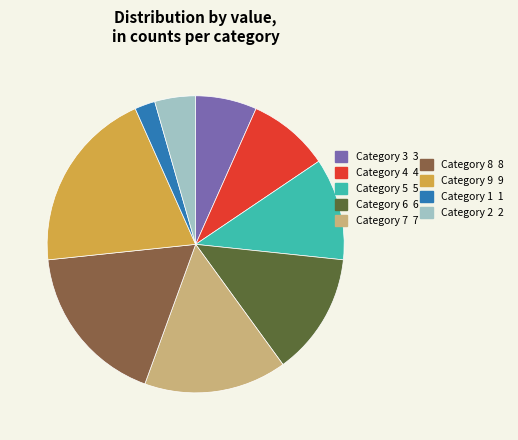

Does any single category account for the majority?

No